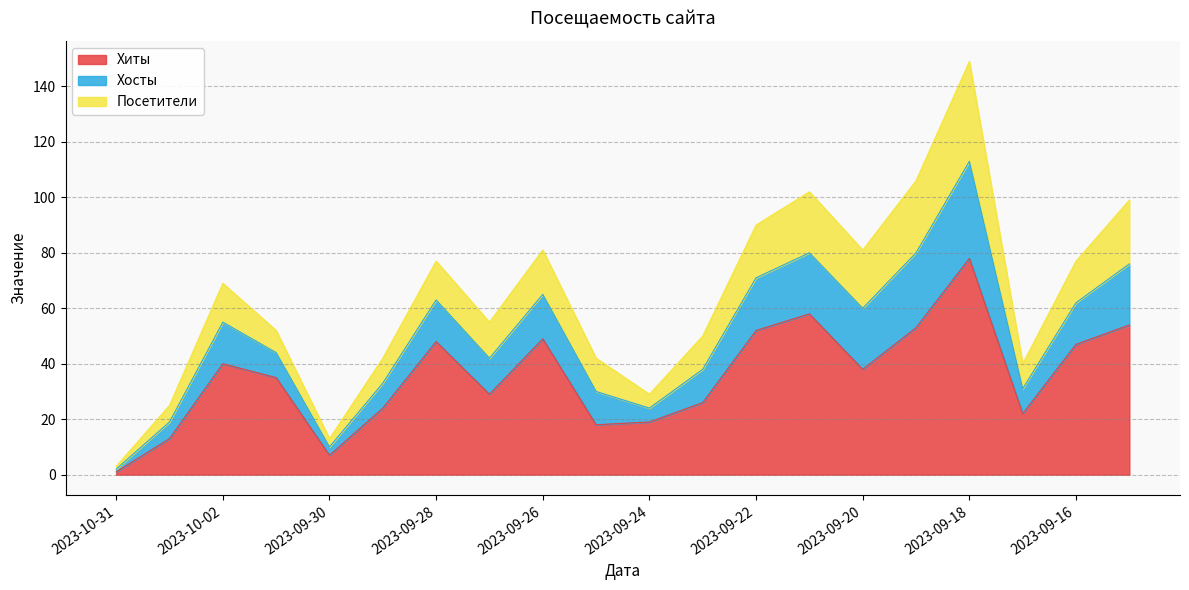

What is the average value of the Посетители series?

14